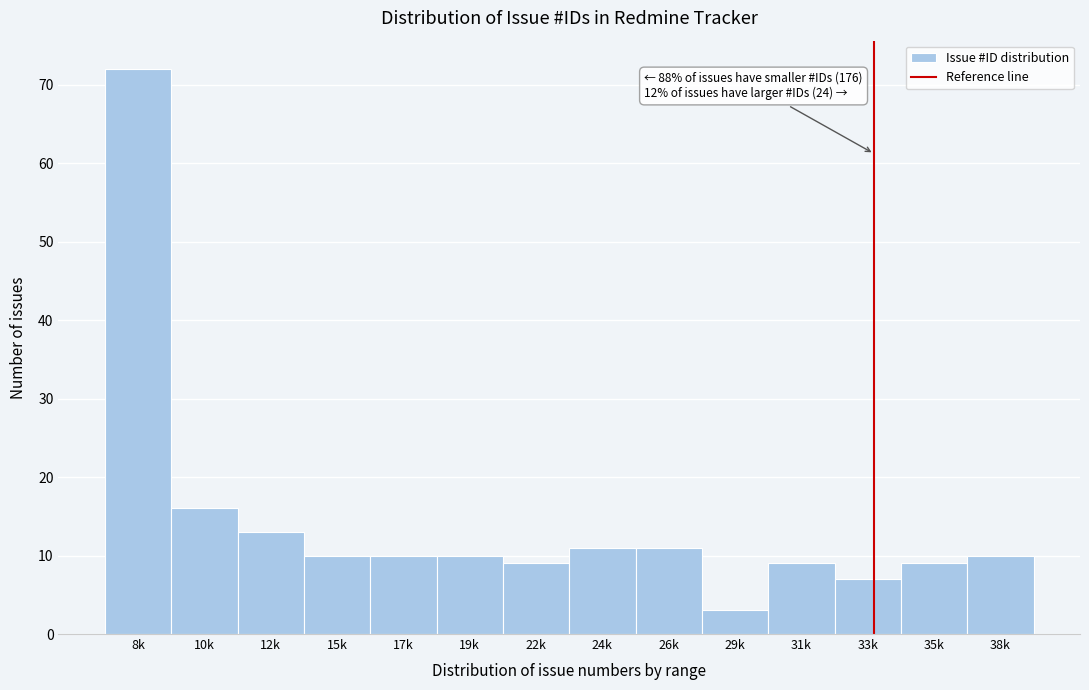

Reading right to left, extract all data points from this chart.

10	9	7	9	3	11	11	9	10	10	10	13	16	72